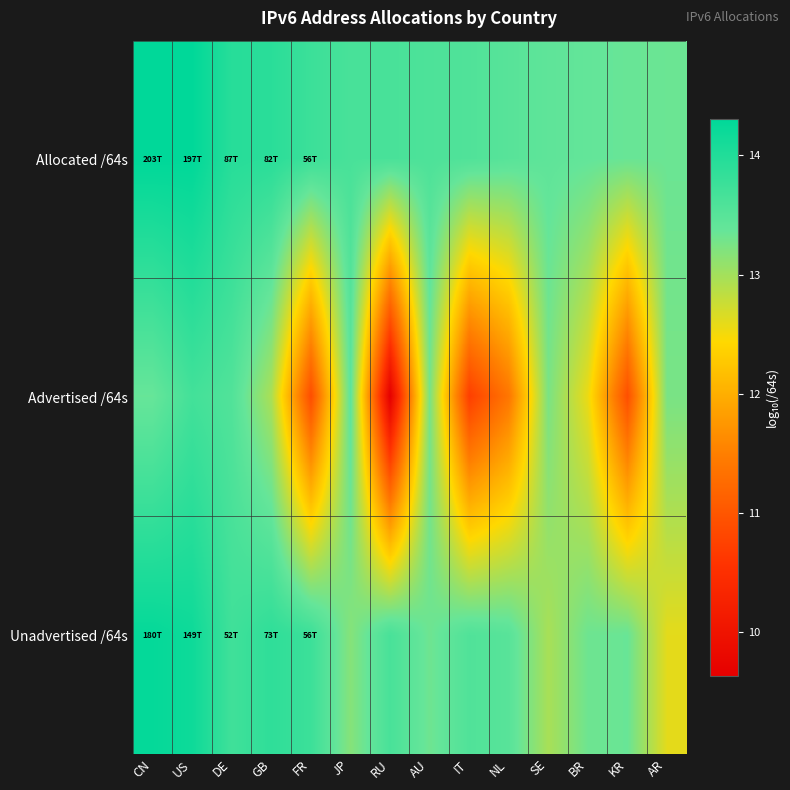

Which series has the widest spread of values?

Advertised /64s